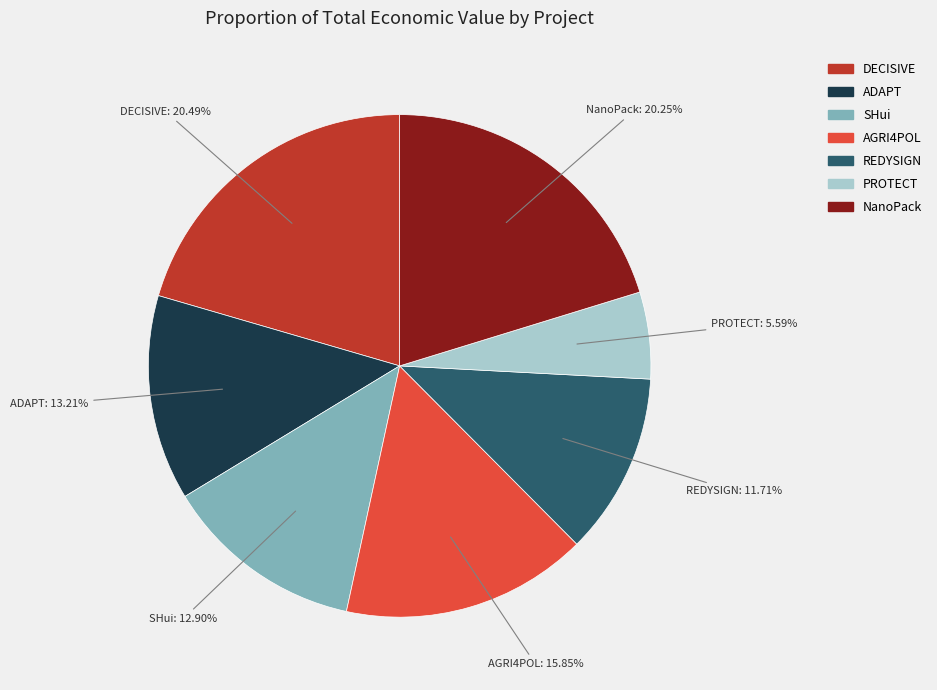

How many slices are in this pie chart?

7